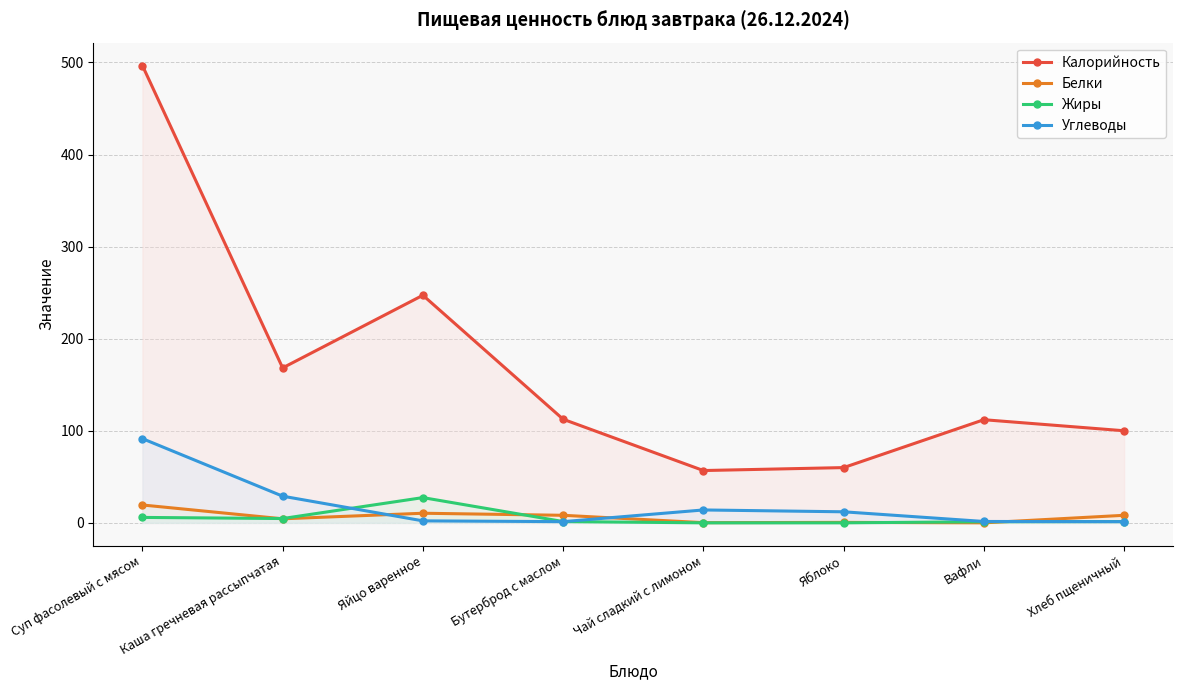

How many values in Белки are above zero?

7